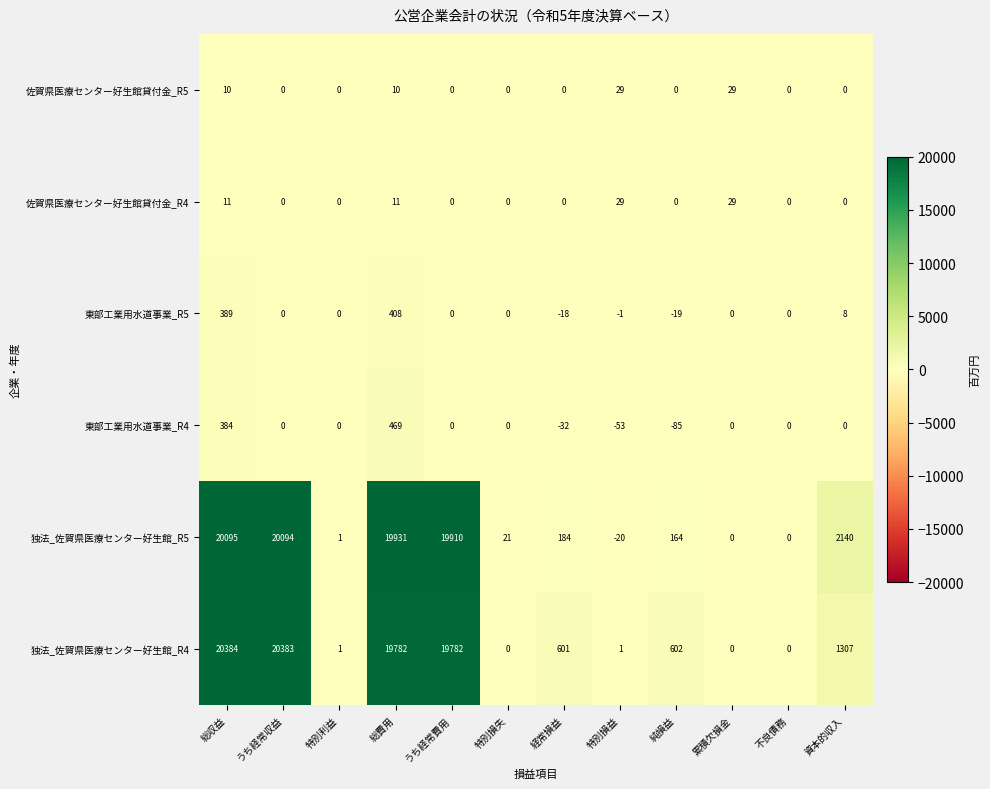

At 総費用, list the series in order from largest to smallest.

独法_佐賀県医療センター好生館_R5, 独法_佐賀県医療センター好生館_R4, 東部工業用水道事業_R4, 東部工業用水道事業_R5, 佐賀県医療センター好生館貸付金_R4, 佐賀県医療センター好生館貸付金_R5